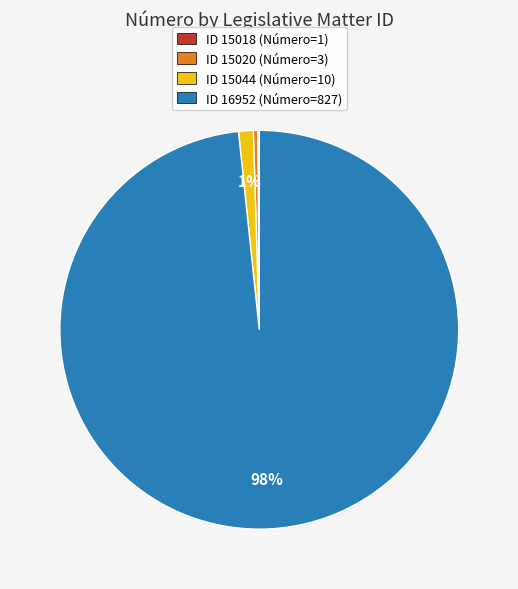

To the nearest percent, what is the average slice percentage?

25%